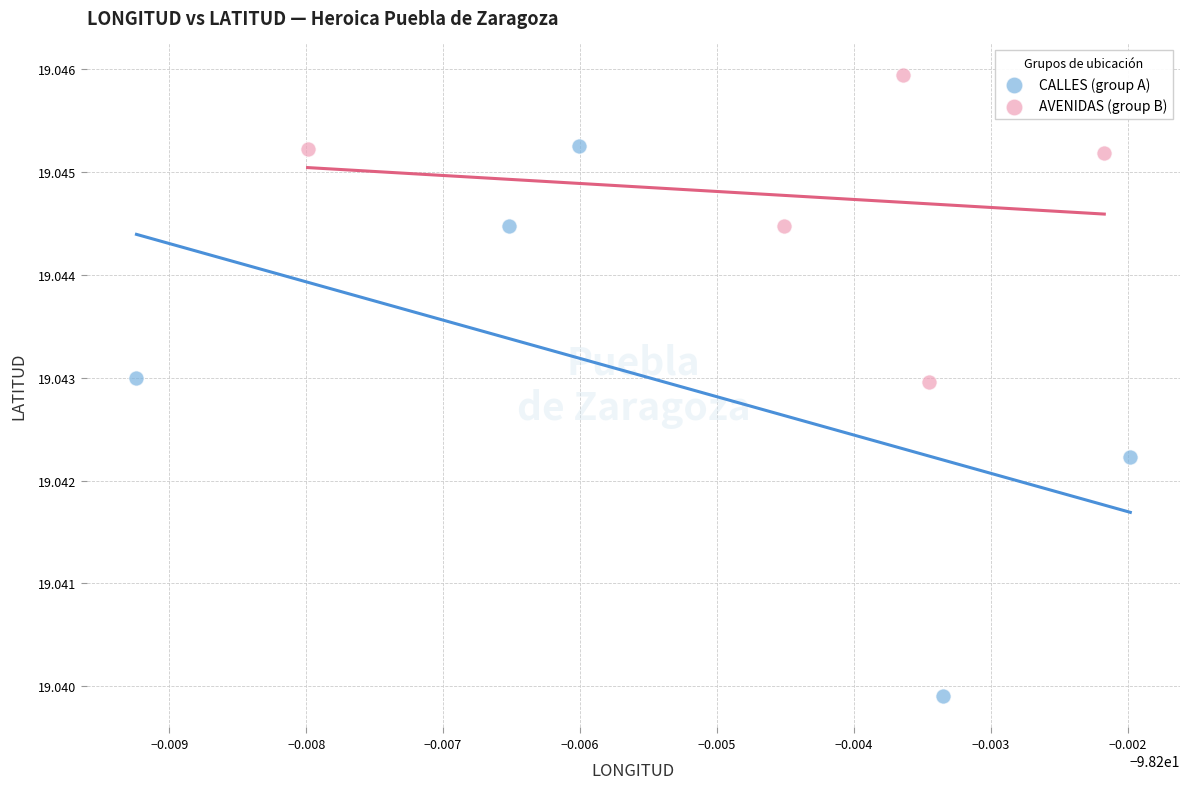

Which series has the largest Y range (max minus min)?

CALLES (group A)